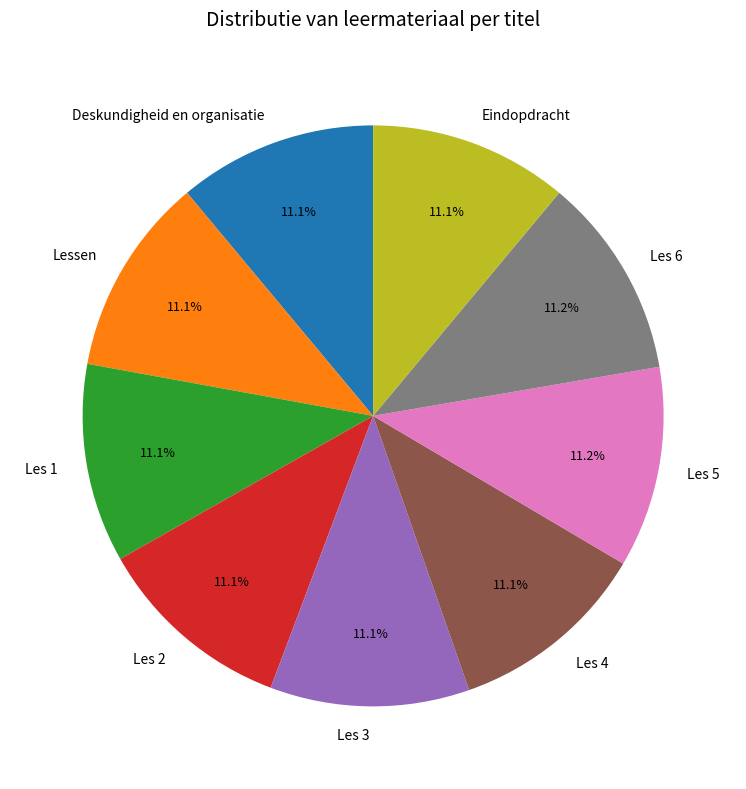

Is it true that Les 6 is 11% of the pie?

True